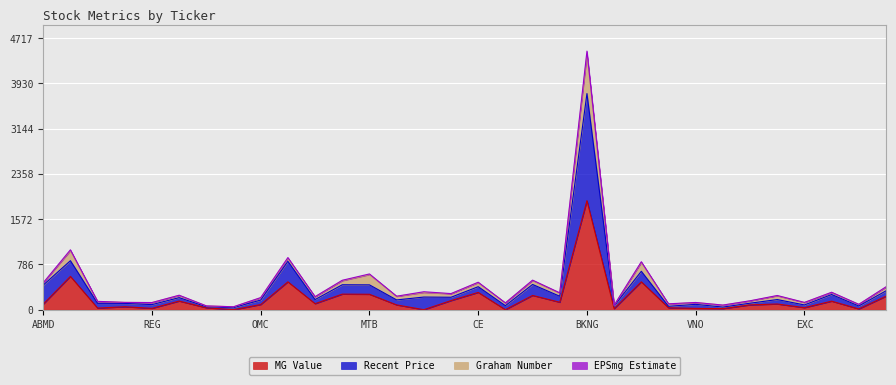

At which category is the sum across all series the highest?

BKNG